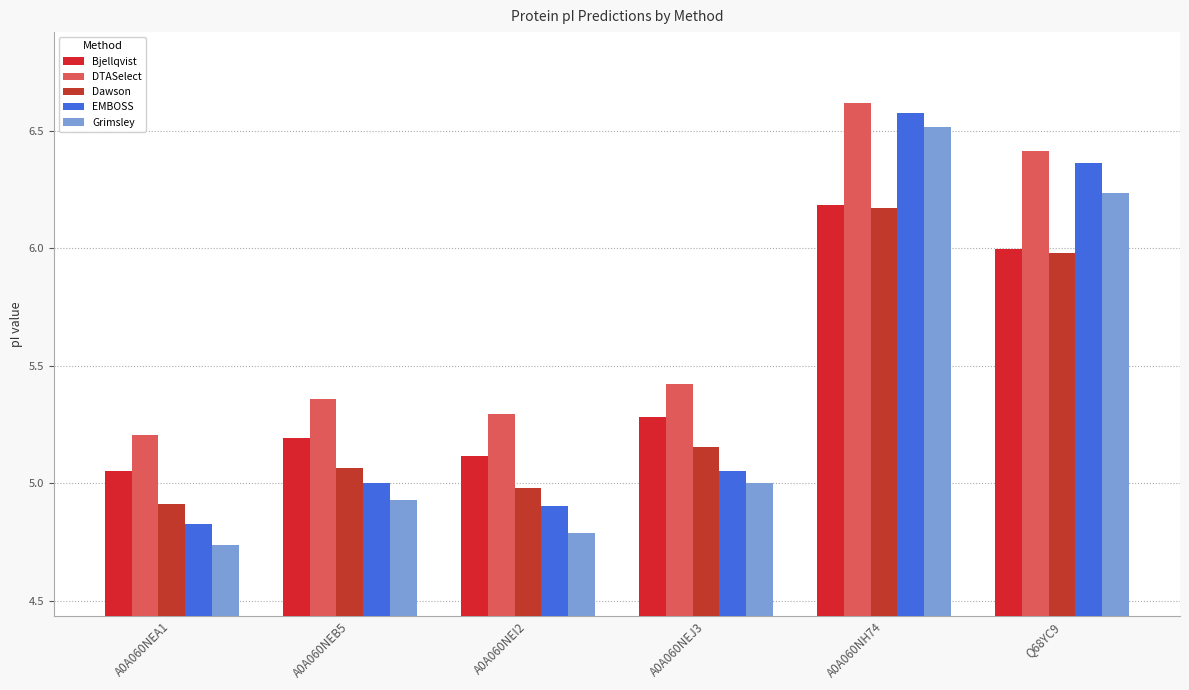

How many data points in Grimsley are less than 5?

3